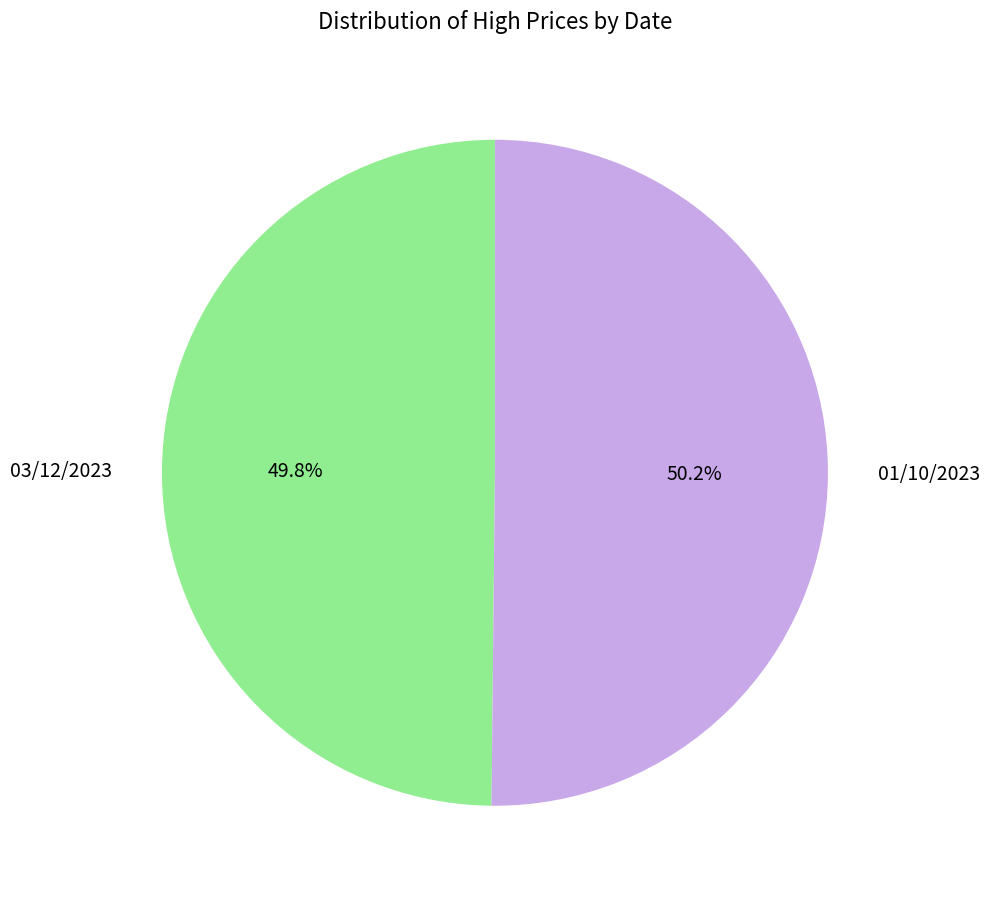

What portion of the pie excludes 01/10/2023?

49.8%